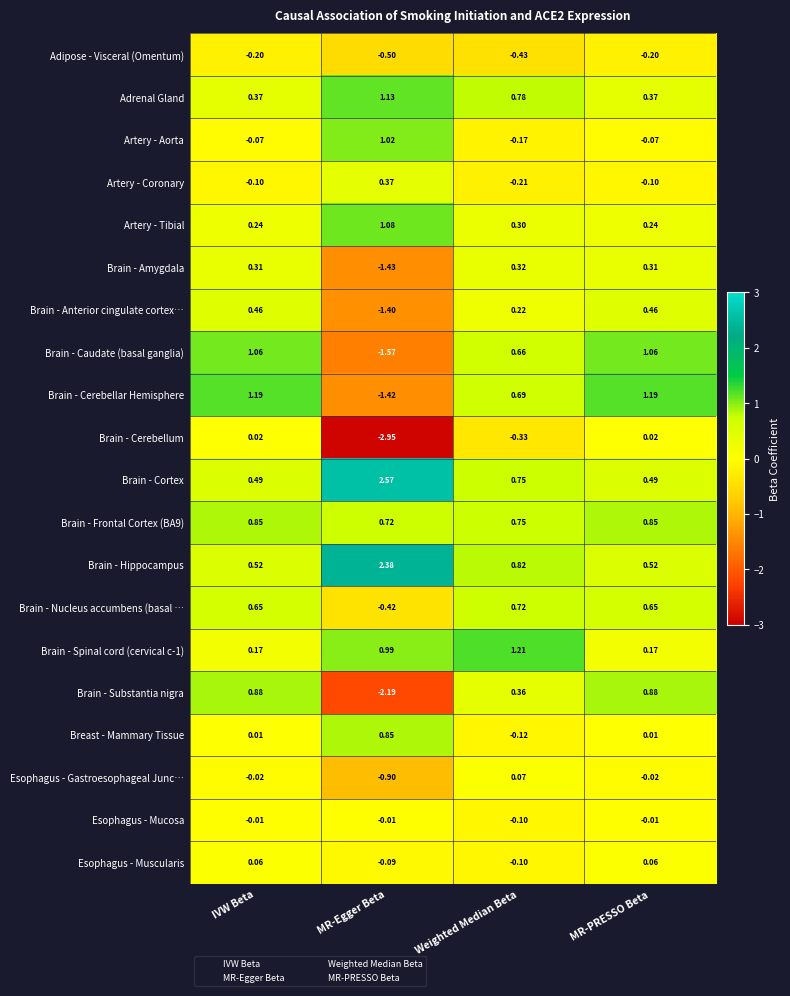

How many distinct data groups are displayed?

20